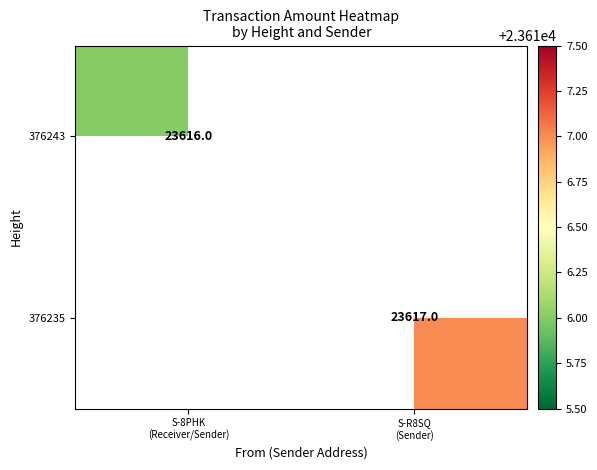

Rank the series by their maximum value, from lowest to highest.

376243, 376235